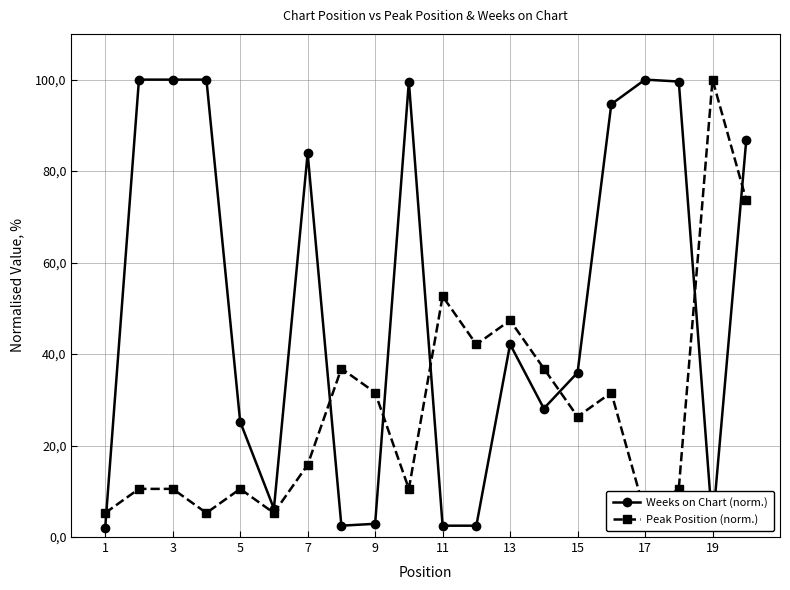

After their last crossing, which series has the higher values: Weeks on Chart (norm.) or Peak Position (norm.)?

Weeks on Chart (norm.)